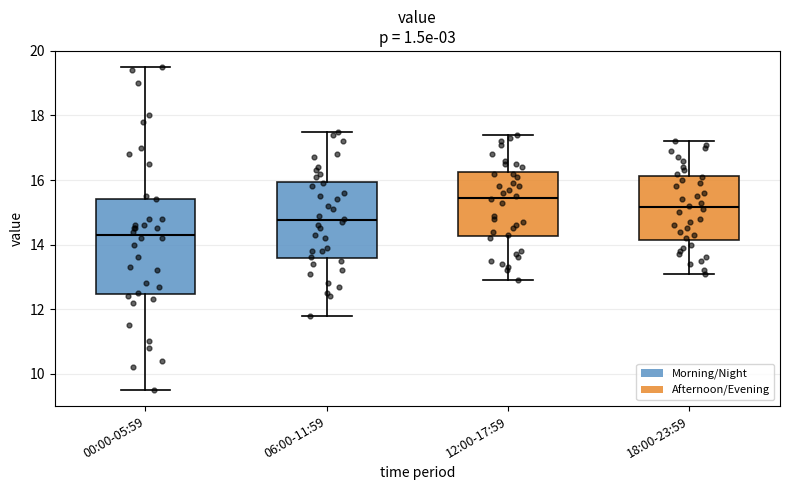

Reading left to right, transcribe this box plot: for each box, give where its median line is, the range the box spans, and where its two whiskers end, as read against the y-axis. The values are not printed on the chart, so give them approximately, as read against the axis.

00:00-05:59: median 14.4, box 12.4 to 15.4, whiskers 9.6 to 19.6
06:00-11:59: median 14.8, box 13.6 to 16.0, whiskers 11.8 to 17.6
12:00-17:59: median 15.4, box 14.2 to 16.2, whiskers 13.0 to 17.4
18:00-23:59: median 15.2, box 14.2 to 16.2, whiskers 13.2 to 17.2